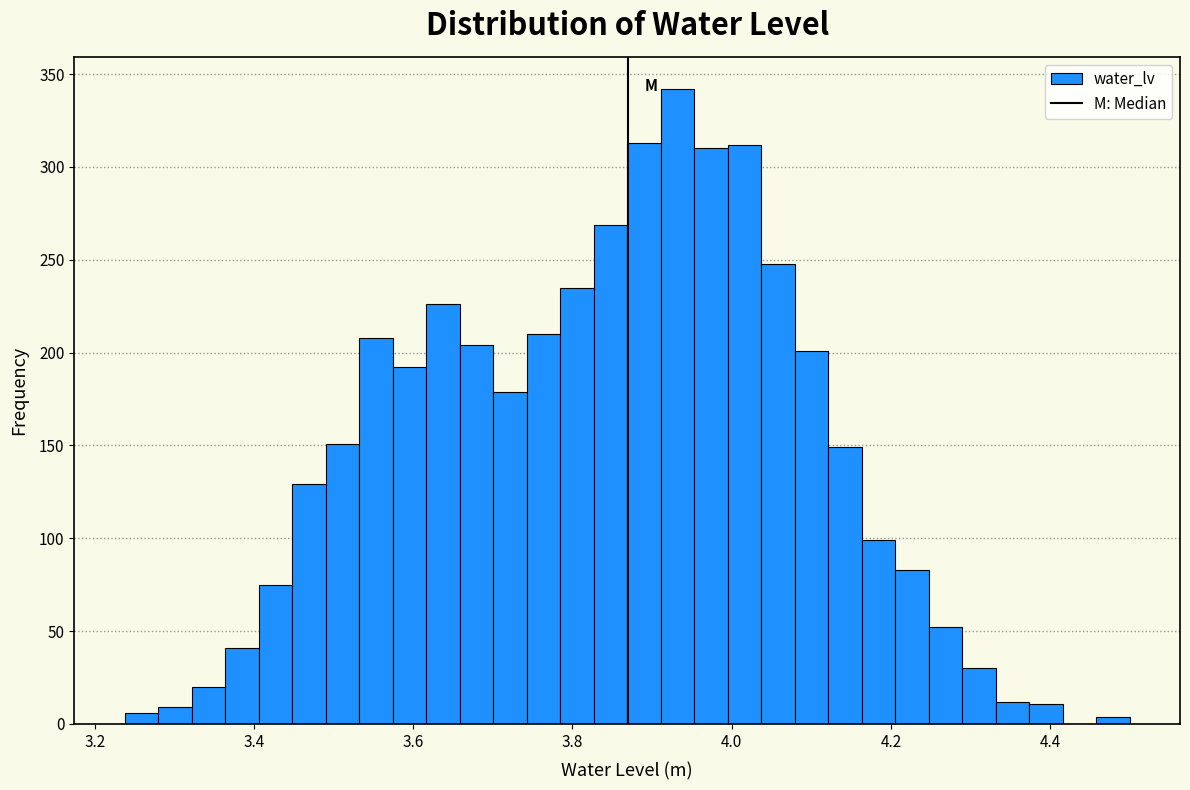

Around what value on the x-axis is the tallest bar? Give the approximate position of its centre, as read against the axis.

3.94